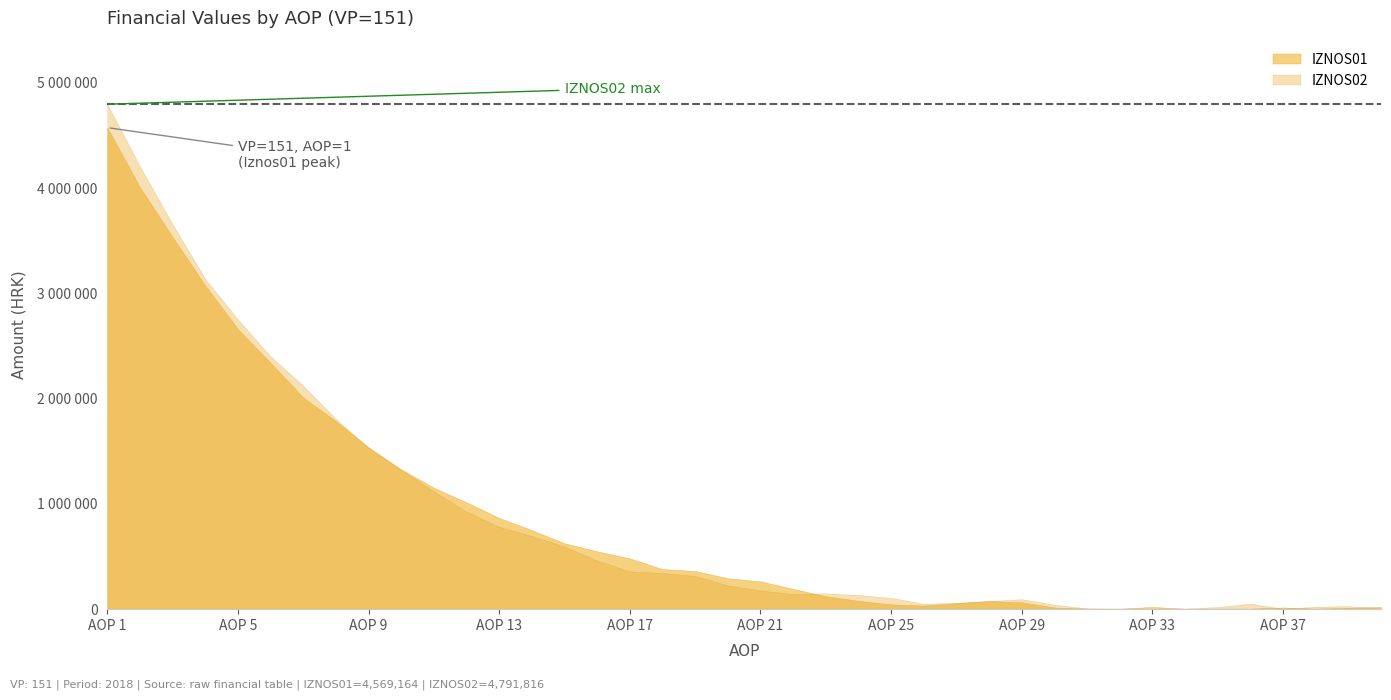

True or false: IZNOS02 and IZNOS01 intersect in this chart.

True